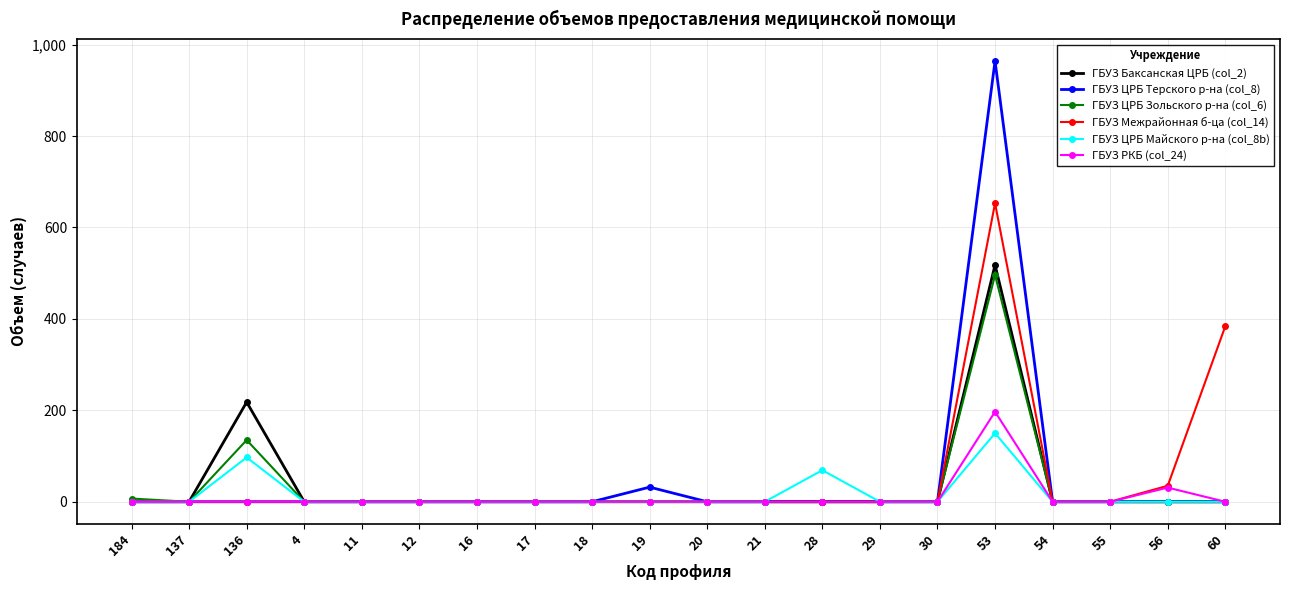

How many distinct data groups are displayed?

6